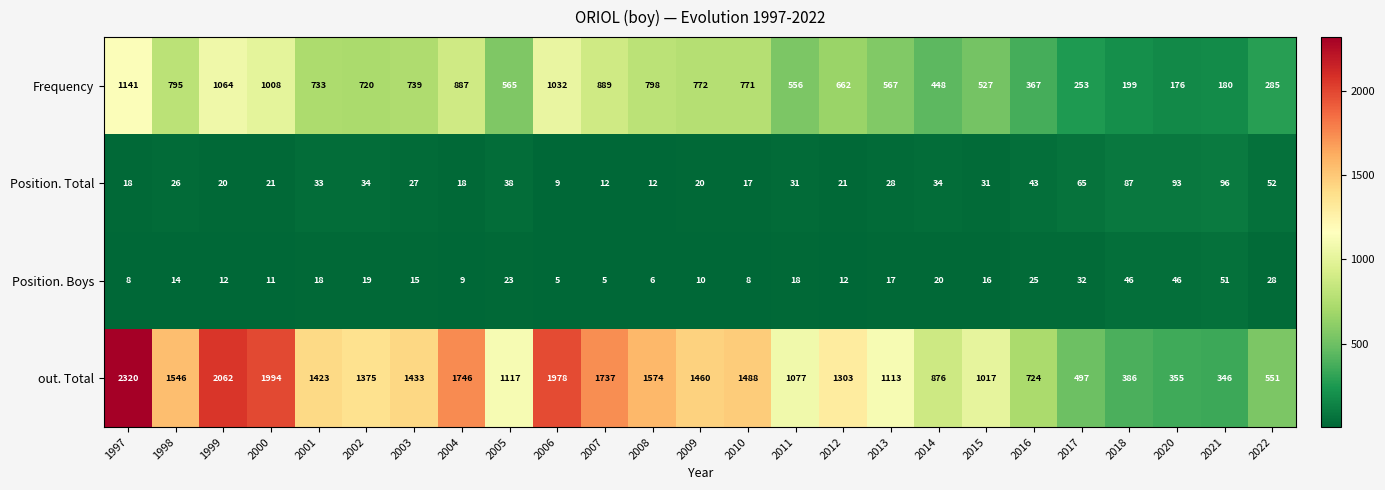

What is the average value of the Position. Total series?

35